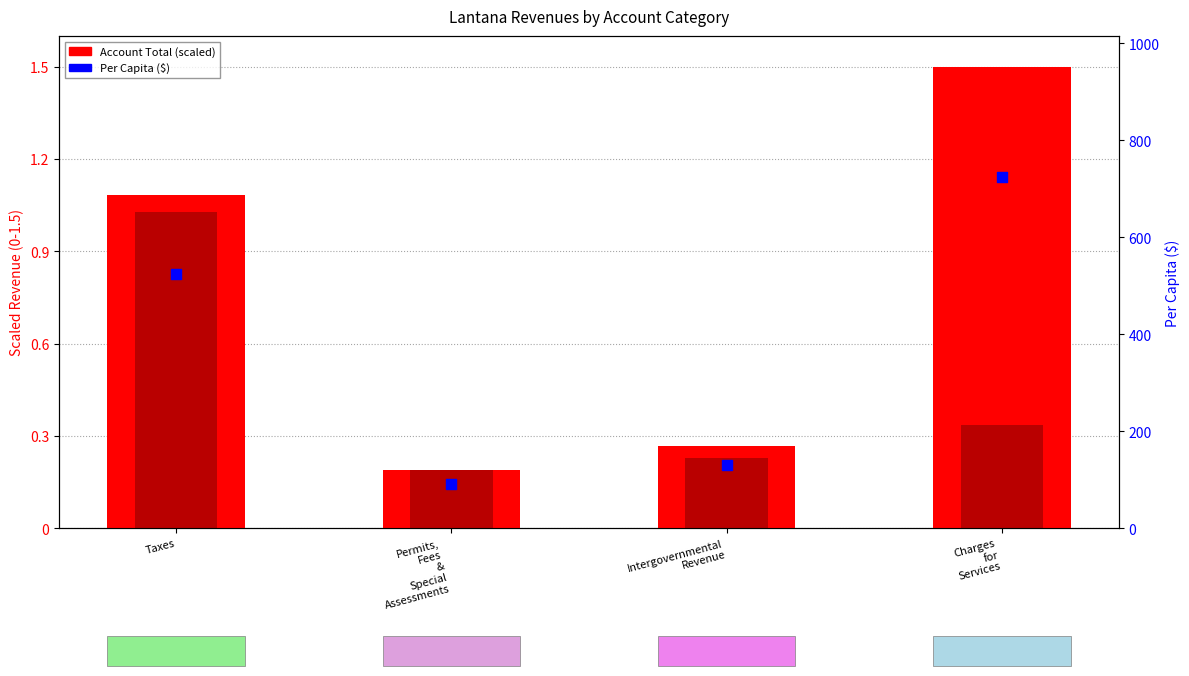

Which series has the largest total across all categories?

Per Capita ($)